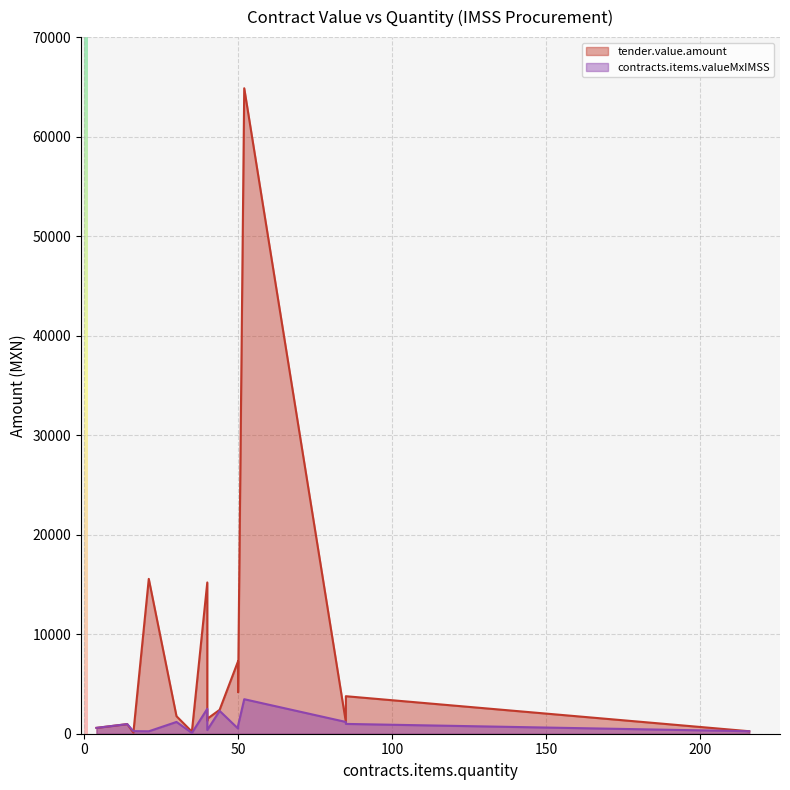

At 16, list the series in order from largest to smallest.

contracts.items.valueMxIMSS, tender.value.amount